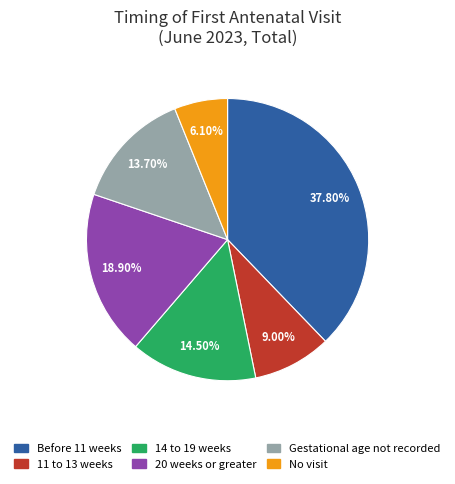

Does No visit represent more than half of the total?

No